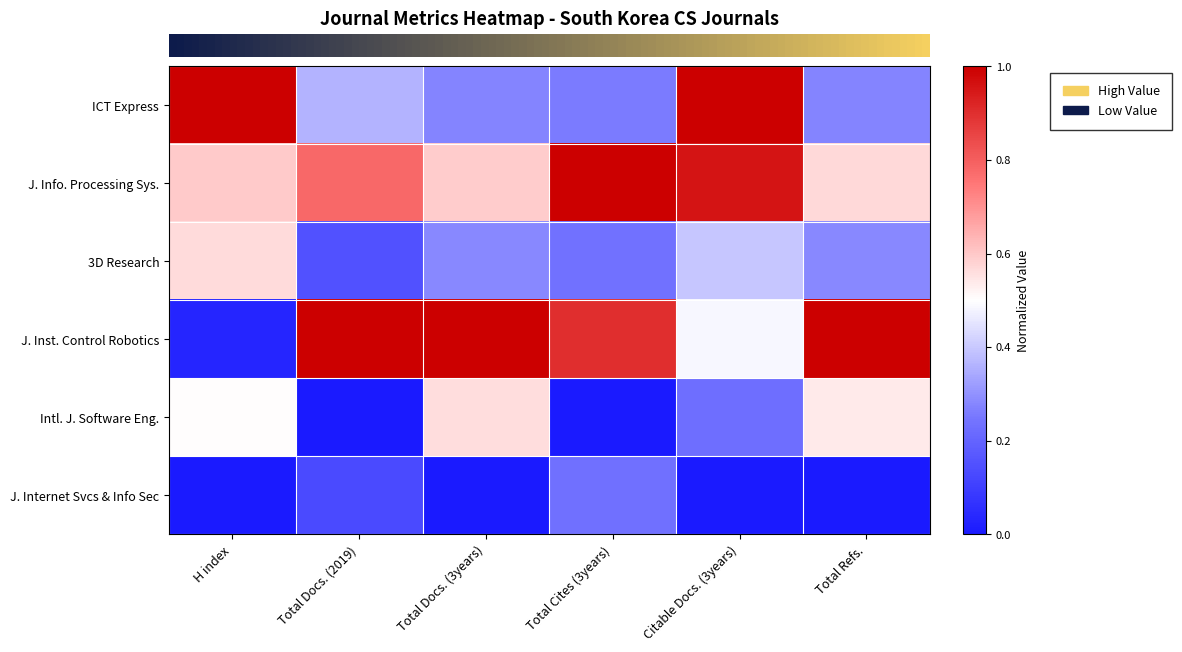

Between Total Cites (3years) and Citable Docs. (3years), which is larger?

Citable Docs. (3years)